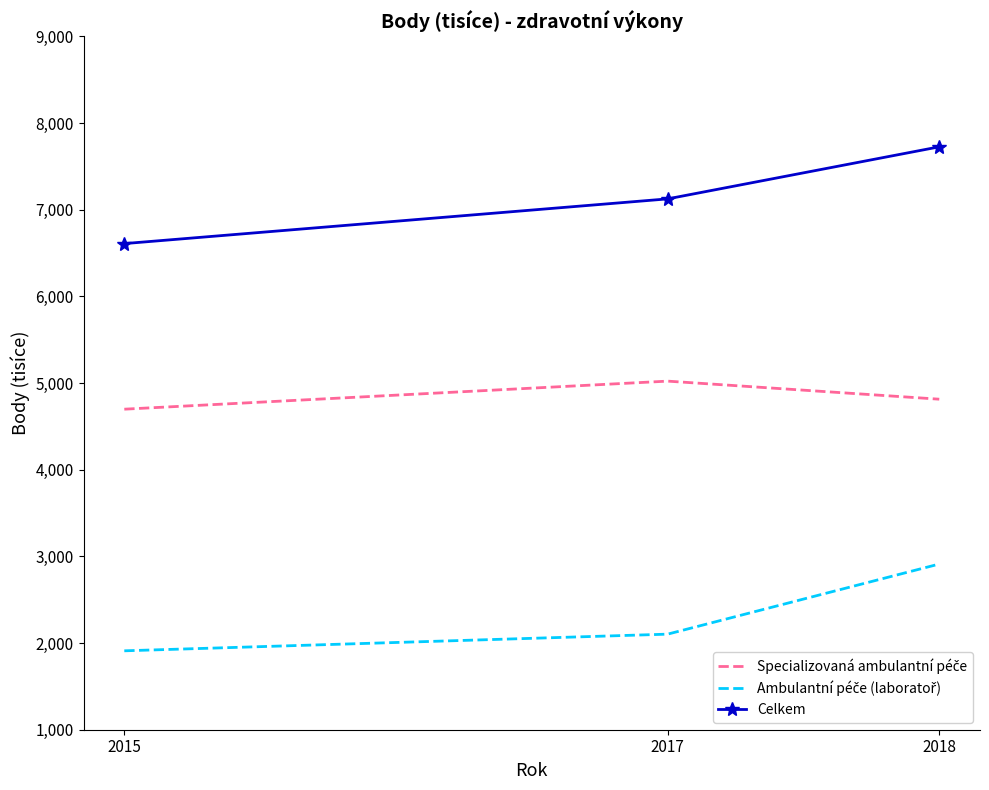

Which category has the lowest value in the Ambulantní péče (laboratoř) series?

2015